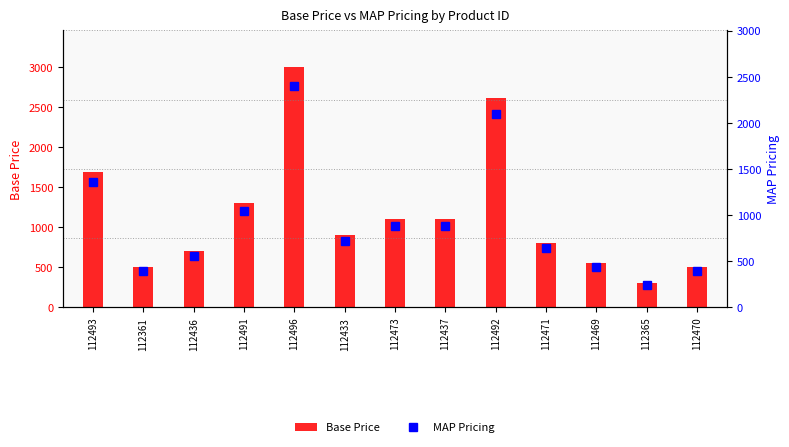

Does the chart contain any negative values?

No